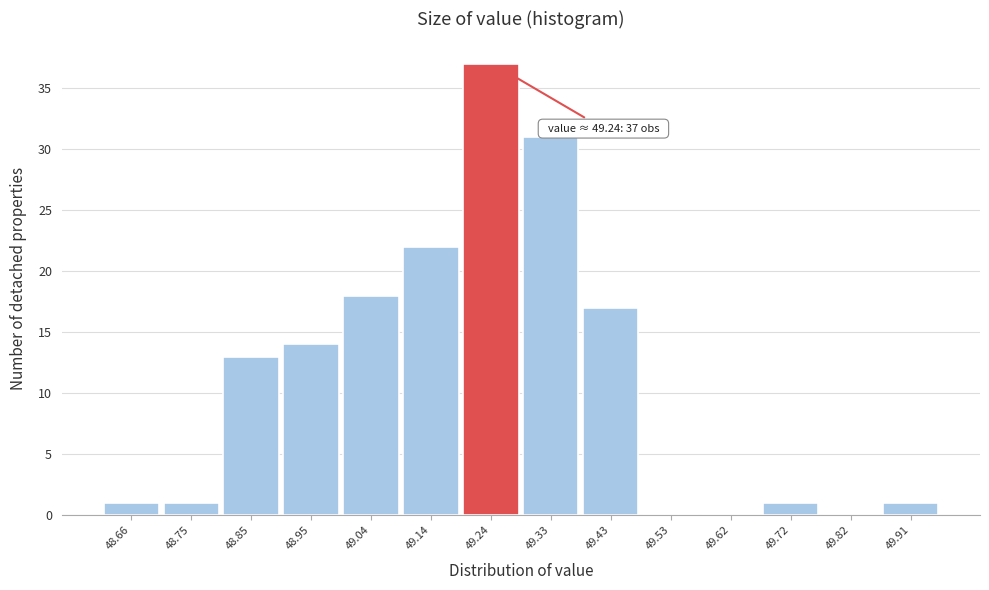

Which range on the x-axis has the tallest bar?

49.19 to 49.29